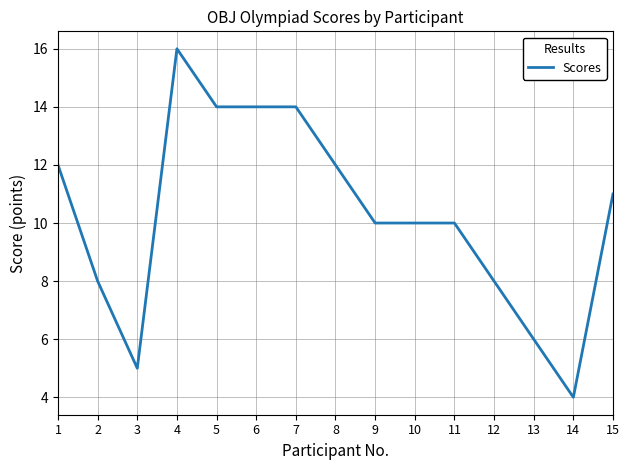

The chart shows a value of 2 at 3. True or false?

False